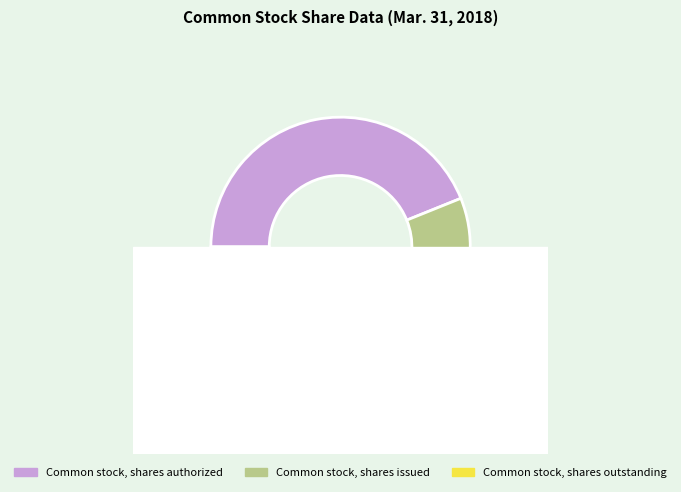

Does Common stock, shares issued represent more than half of the total?

No